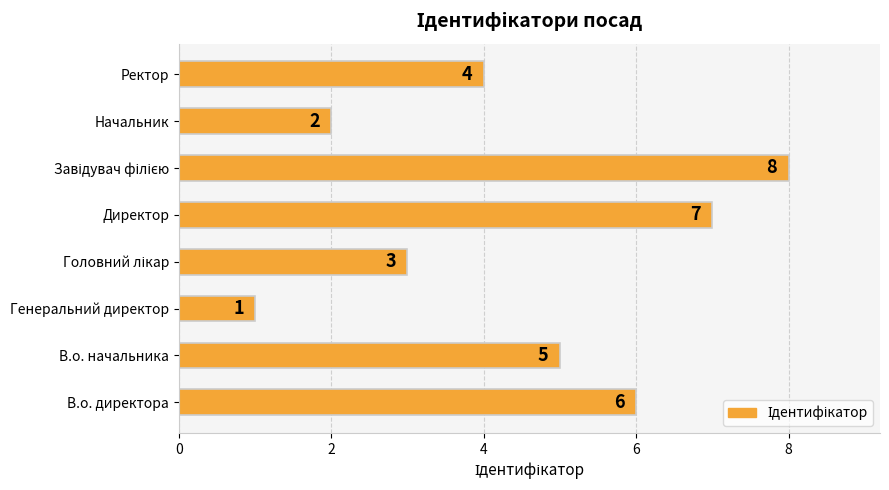

Which label corresponds to the smallest value in the chart?

Генеральний директор